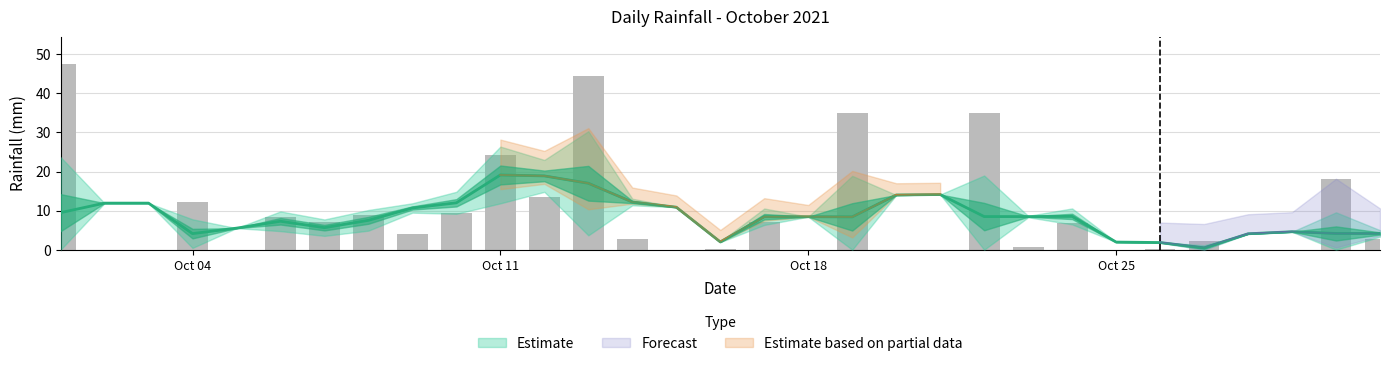

True or false: the data shows 18.0 at 2021-10-30.

True